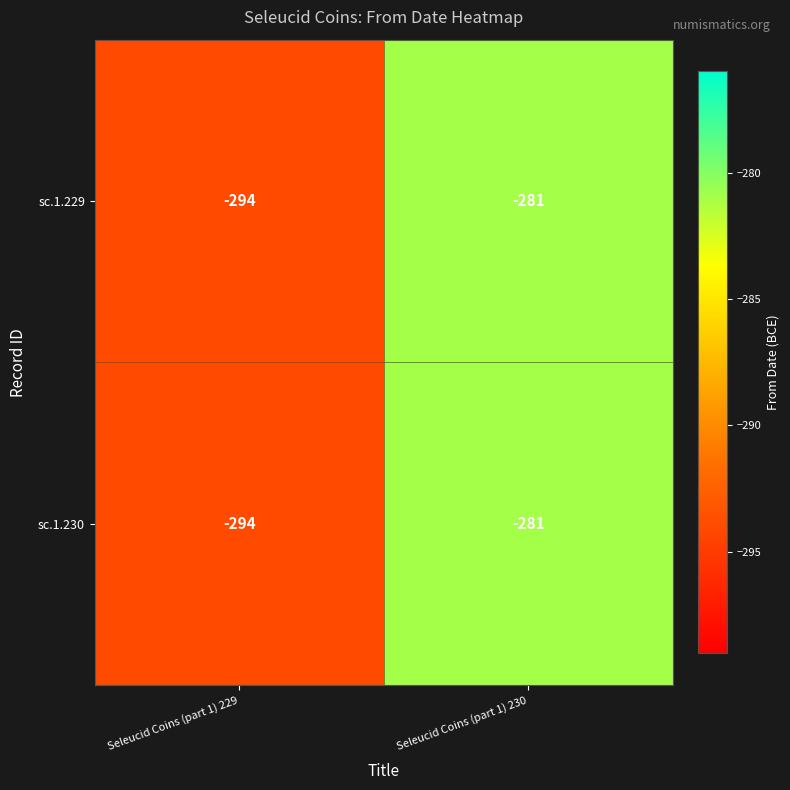

At how many categories does at least one series exceed -288?

1